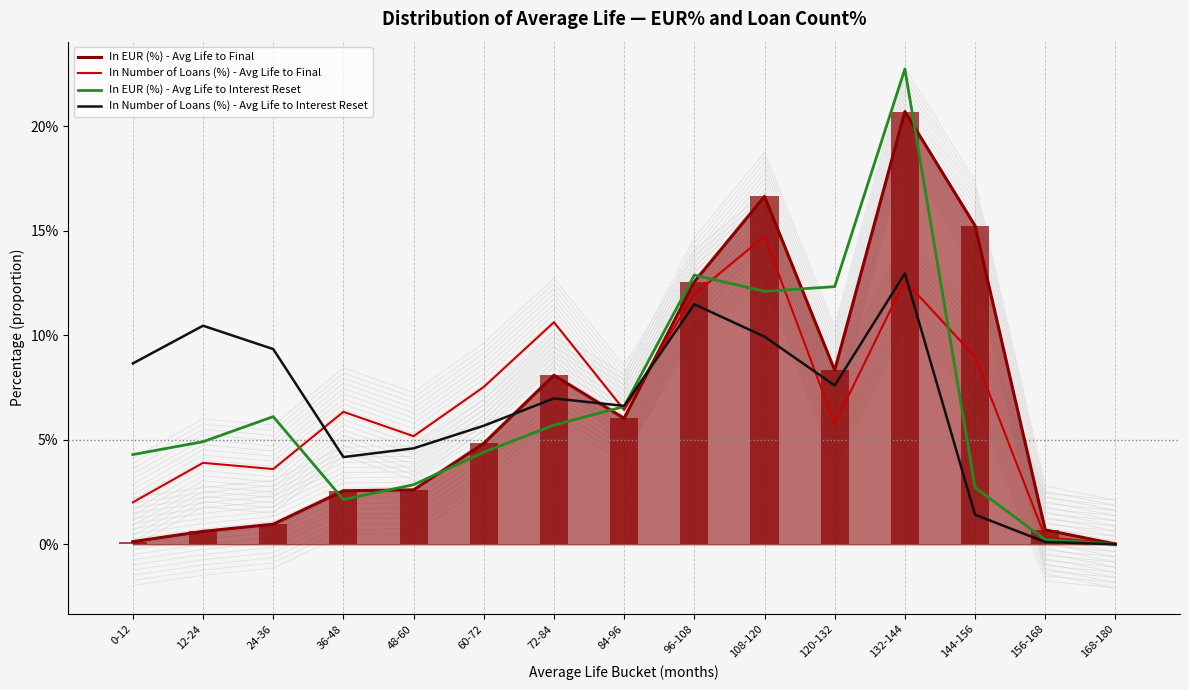

What are all the series names shown in the legend?

In EUR (%) - Avg Life to Final, In Number of Loans (%) - Avg Life to Final, In EUR (%) - Avg Life to Interest Reset, In Number of Loans (%) - Avg Life to Interest Reset